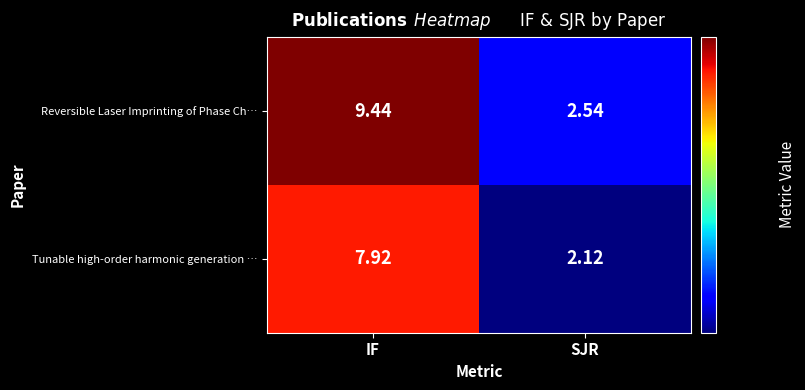

Which label corresponds to the largest value in the chart?

IF